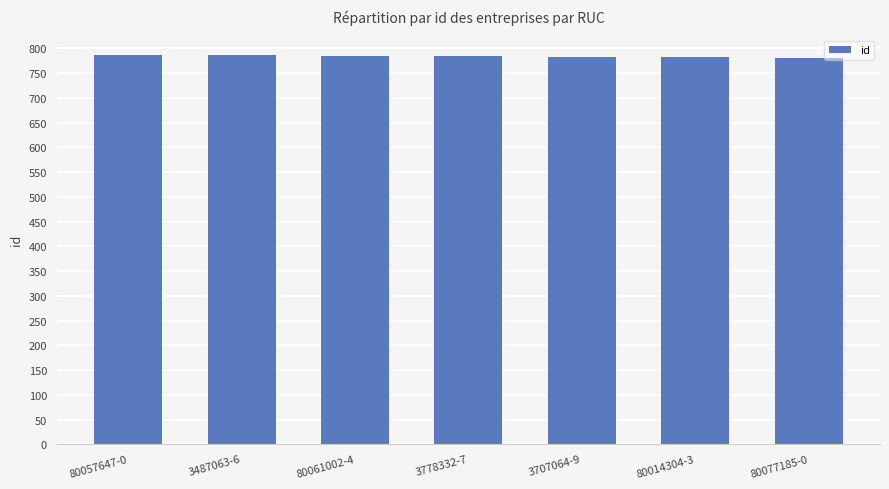

What is the label of the 4th bar from the left?

3778332-7